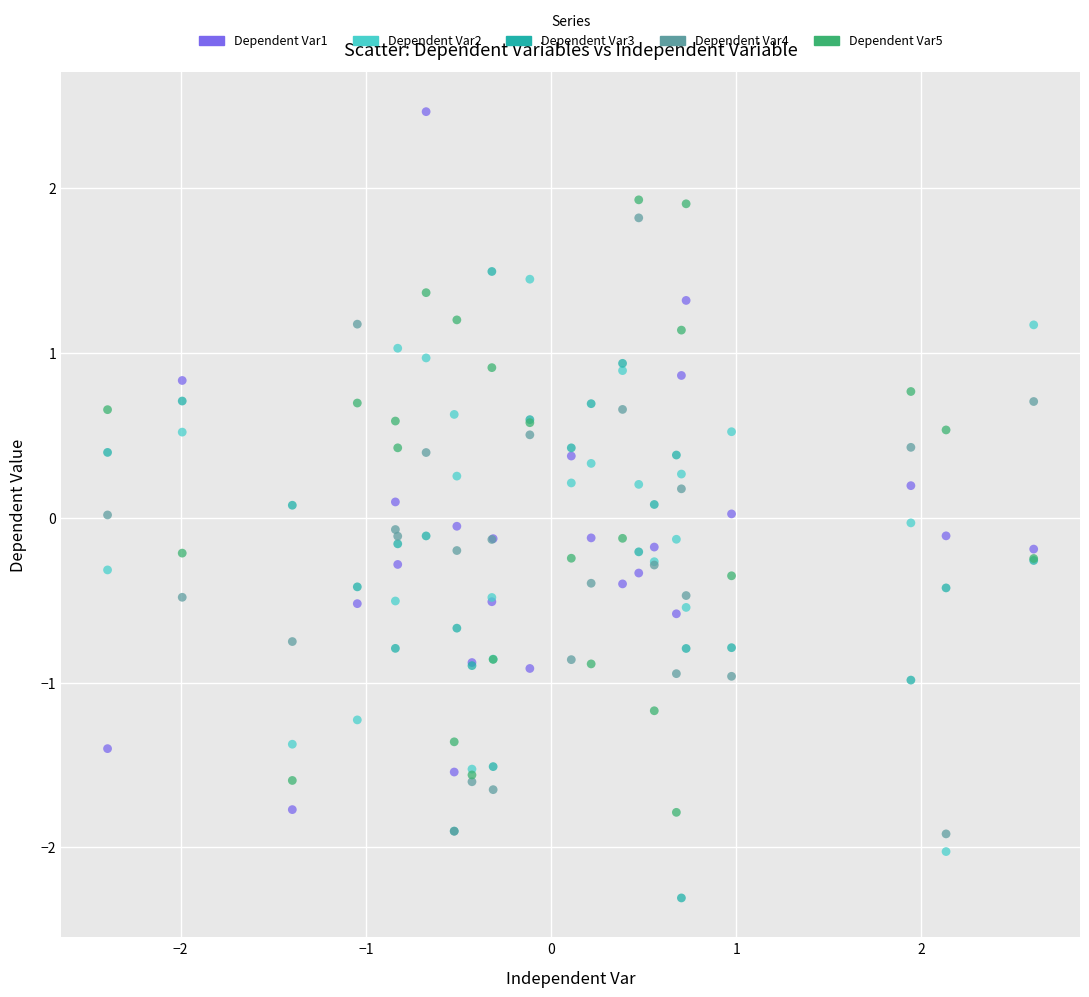

Which series has the largest Y range (max minus min)?

Dependent Var1